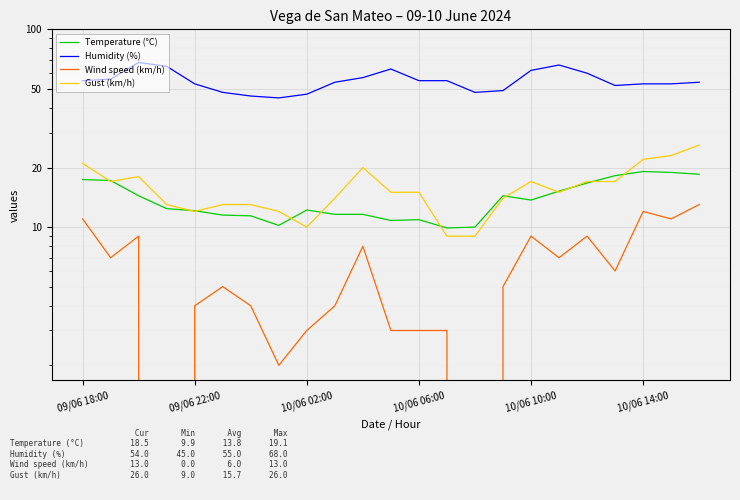

What is the difference between the maximum and minimum values in the Humidity (%) series?

23.0